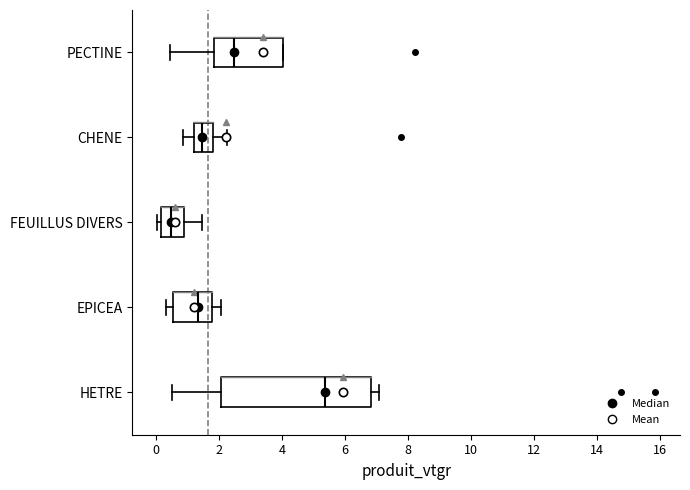

Which box has the furthest to the left median line?

FEUILLUS DIVERS